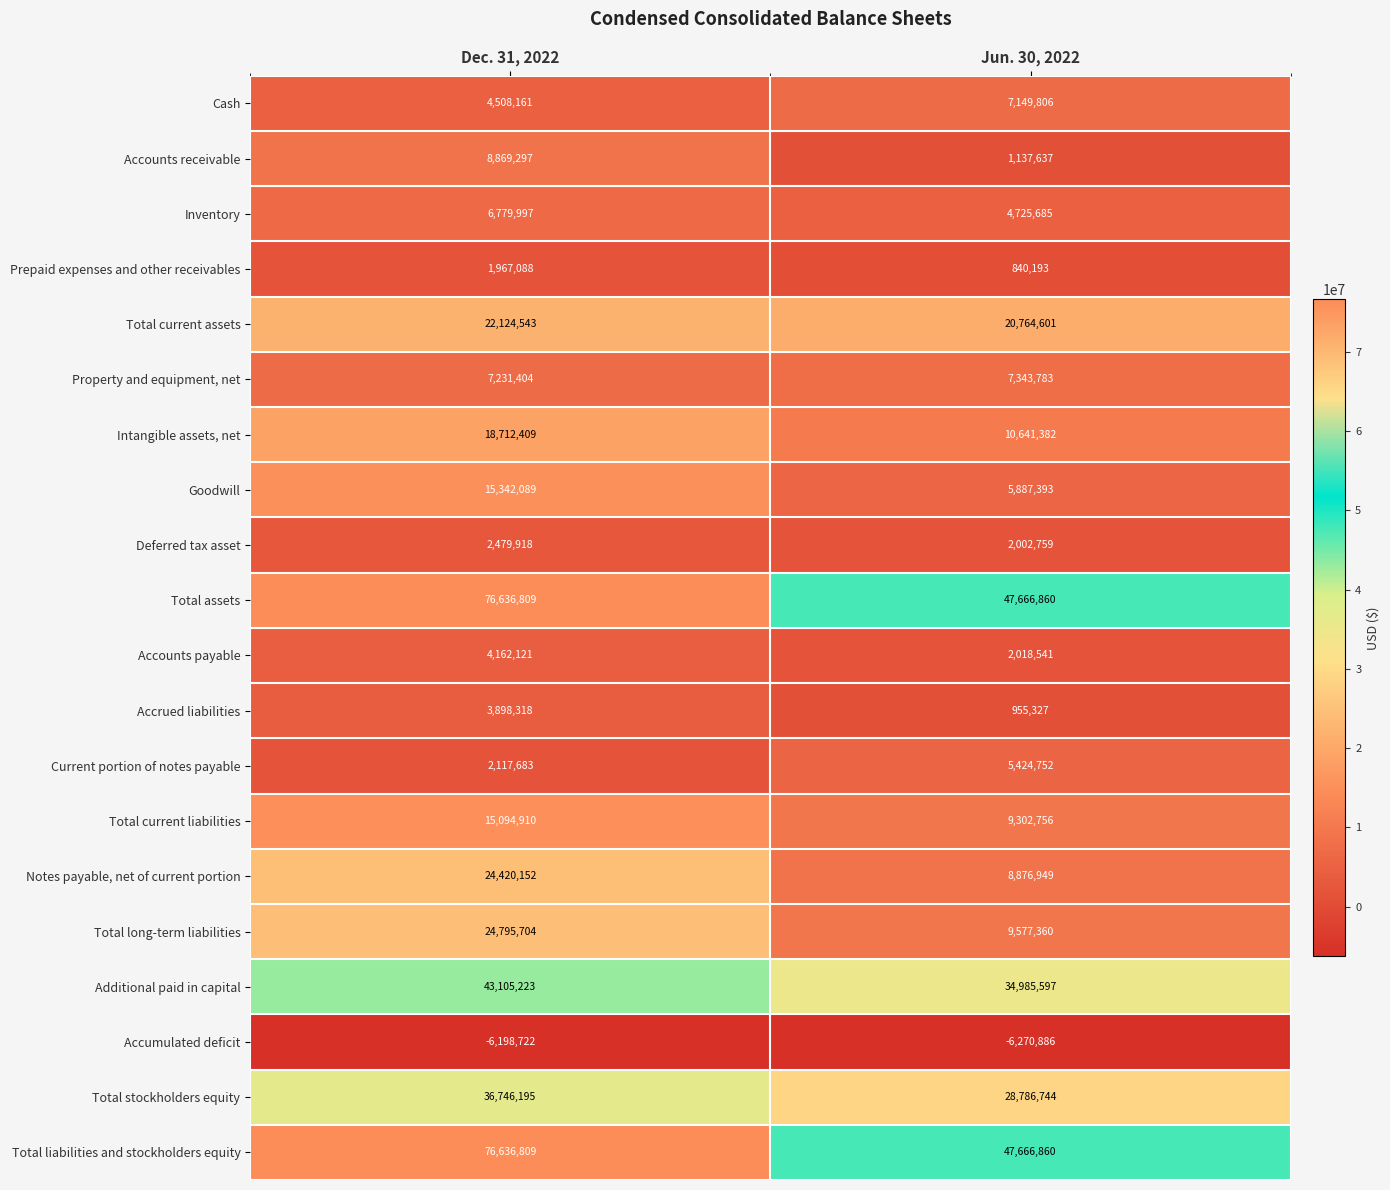

At which category is the sum across all series the highest?

Dec. 31, 2022